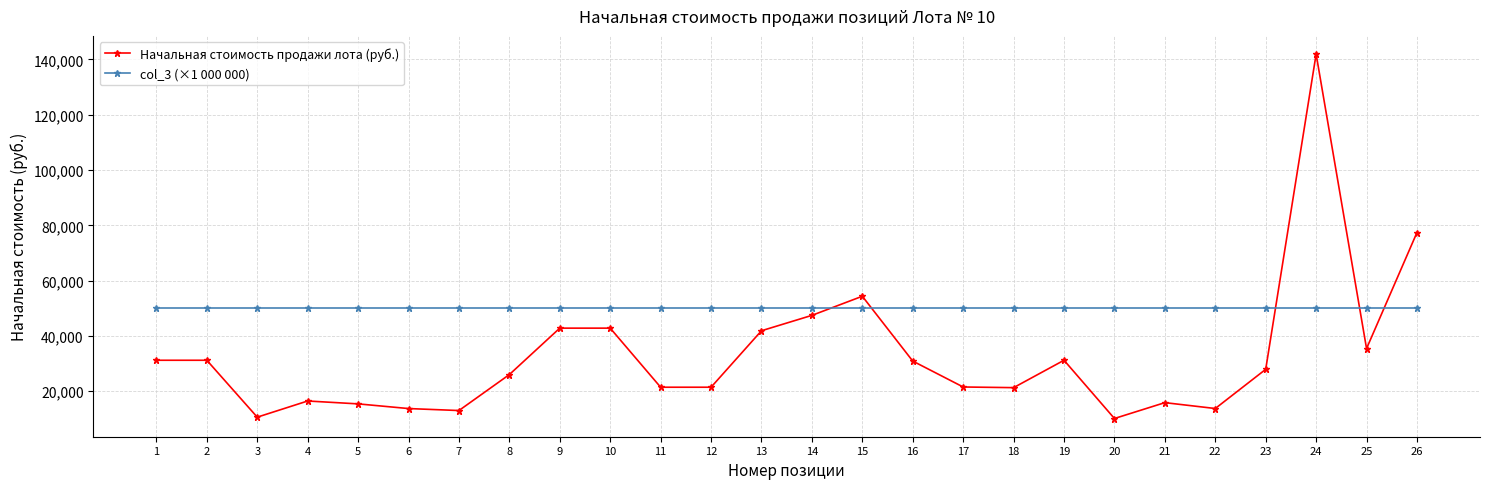

Which series has the largest total across all categories?

col_3 (×1 000 000)